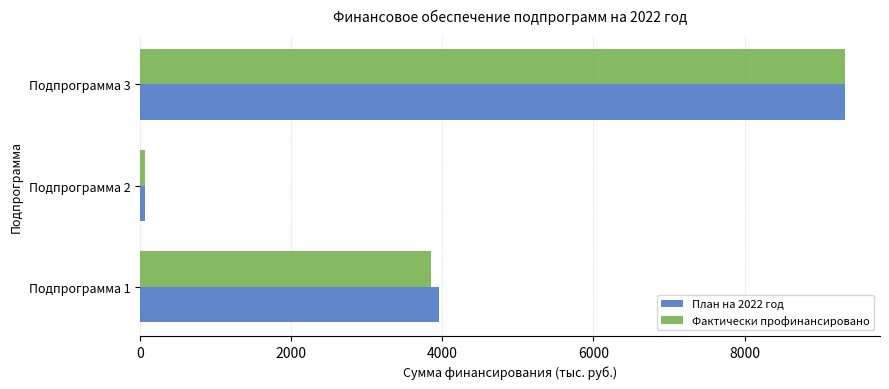

What is the difference between the maximum and minimum values in the План на 2022 год series?

9255.8